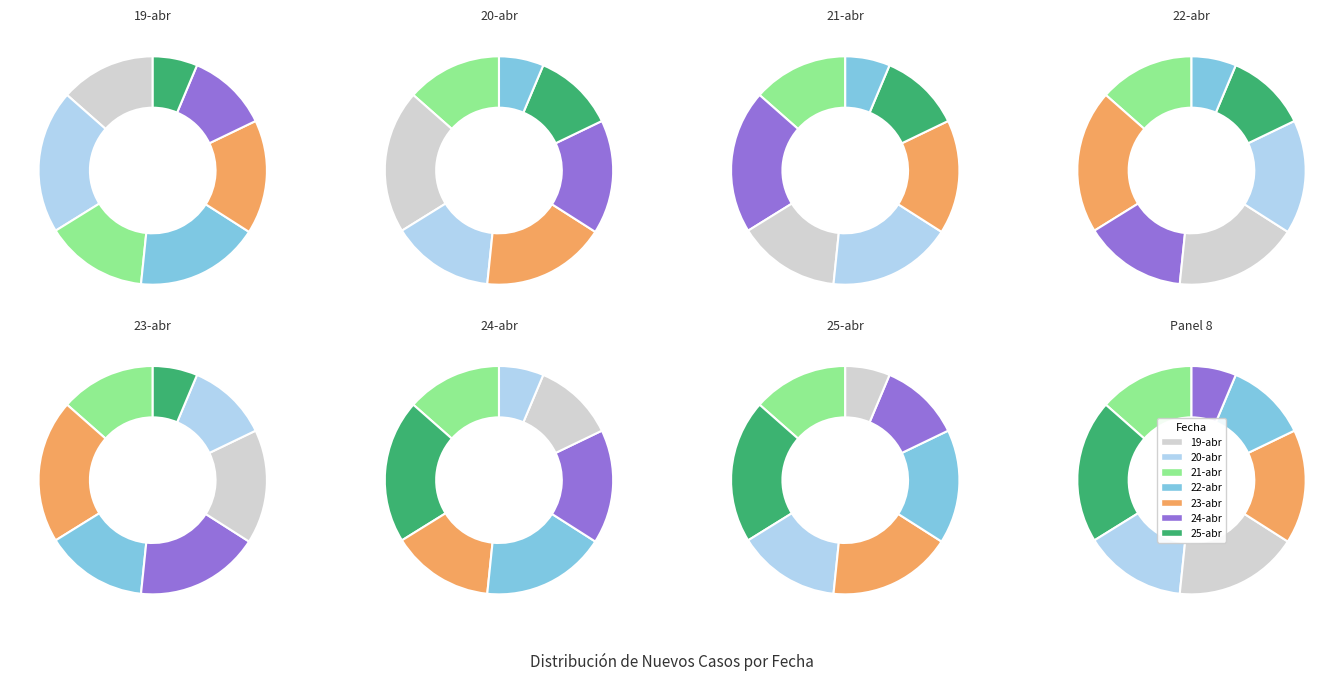

To the nearest percent, what is the average slice percentage?

14%